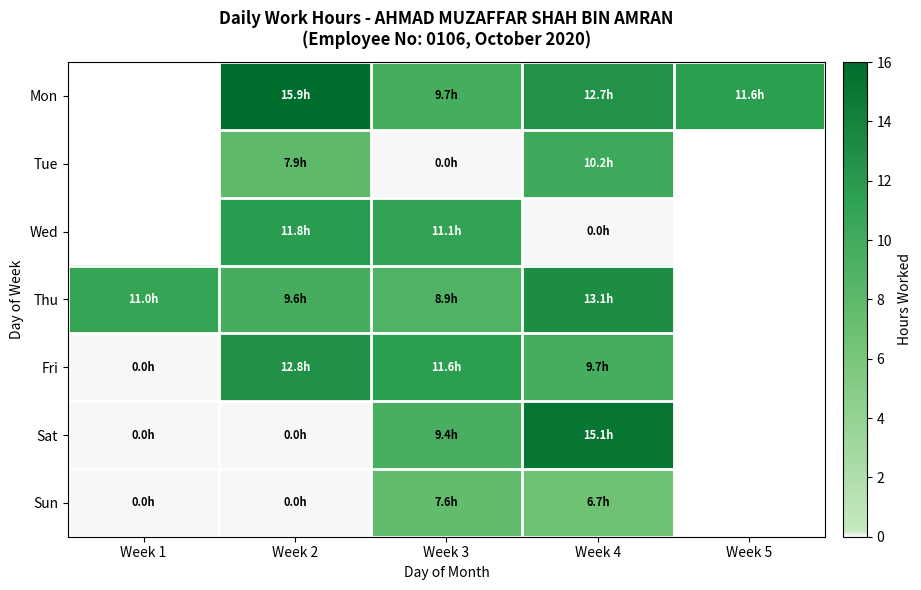

What is the sum of the Sat values at Week 2 and Week 3?

9.4